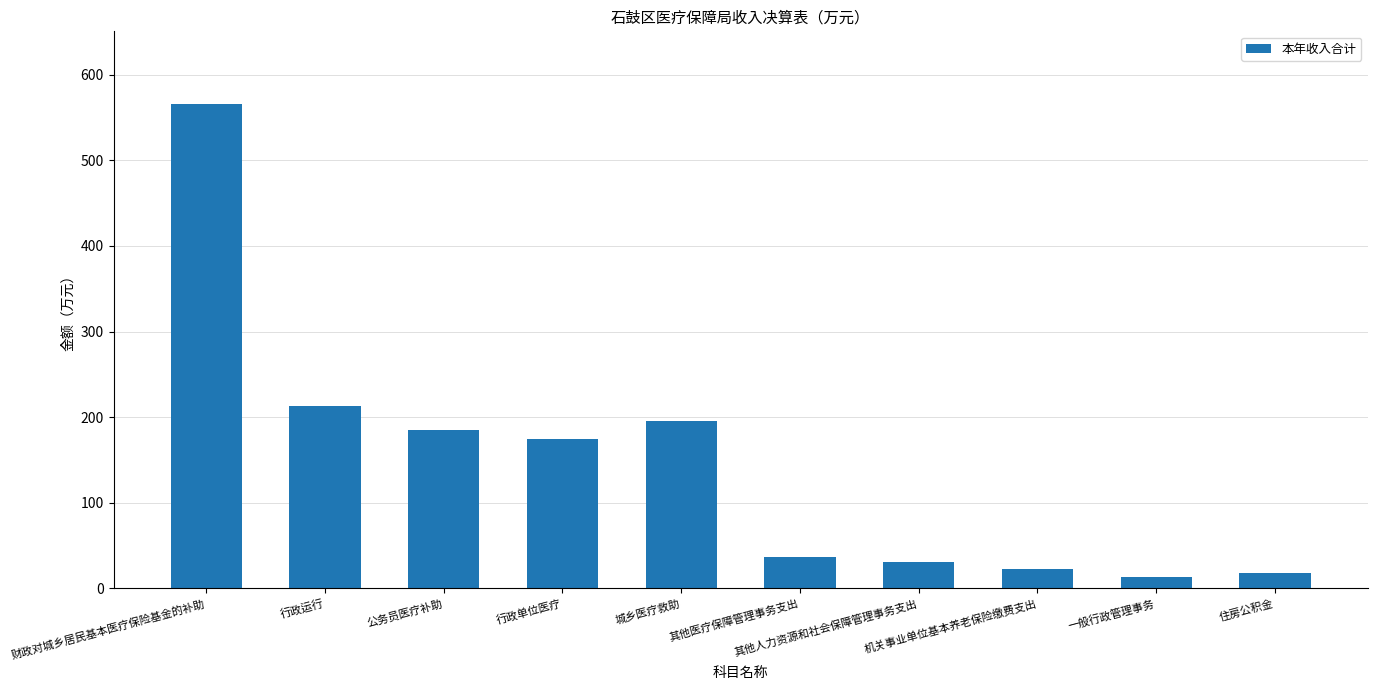

How many data points are less than 174?

5